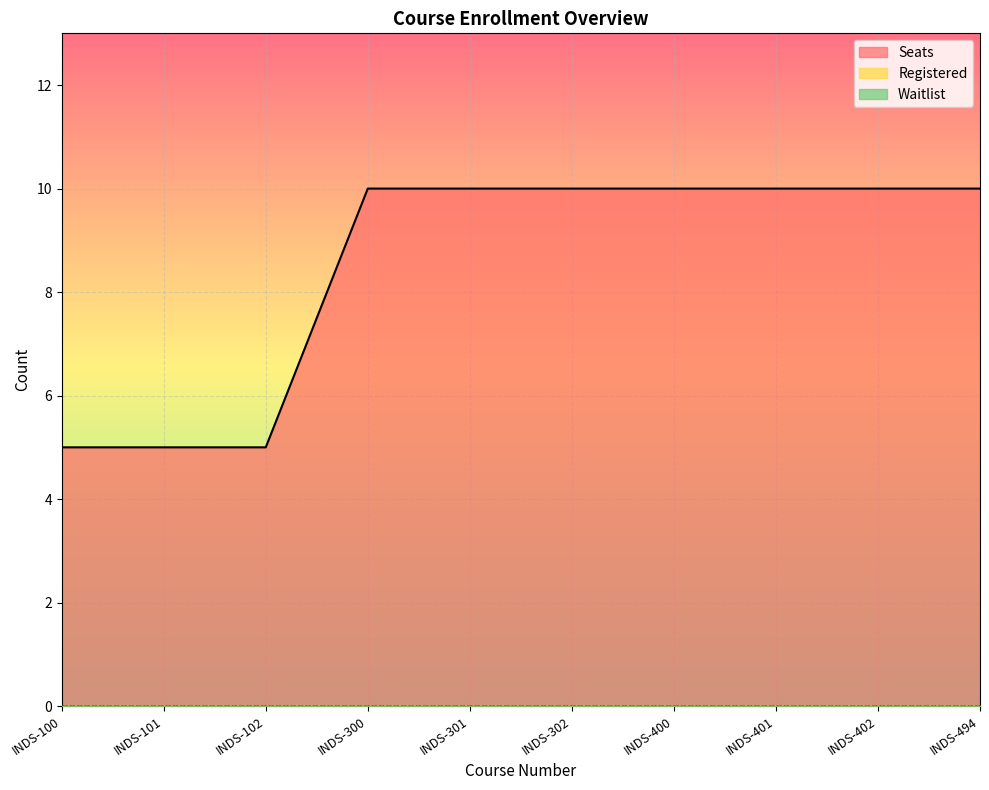

The value of Seats at INDS-401 is 17. True or false?

False